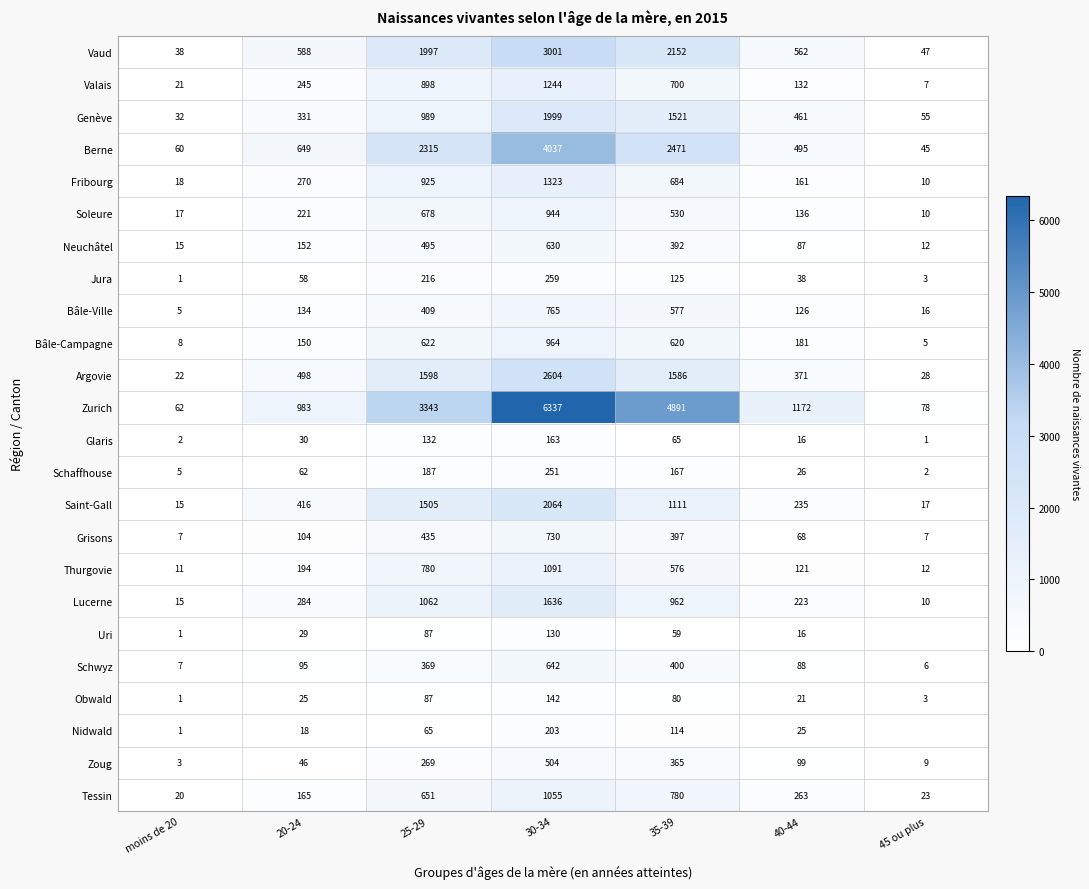

How many data points in Schwyz are less than 95?

3